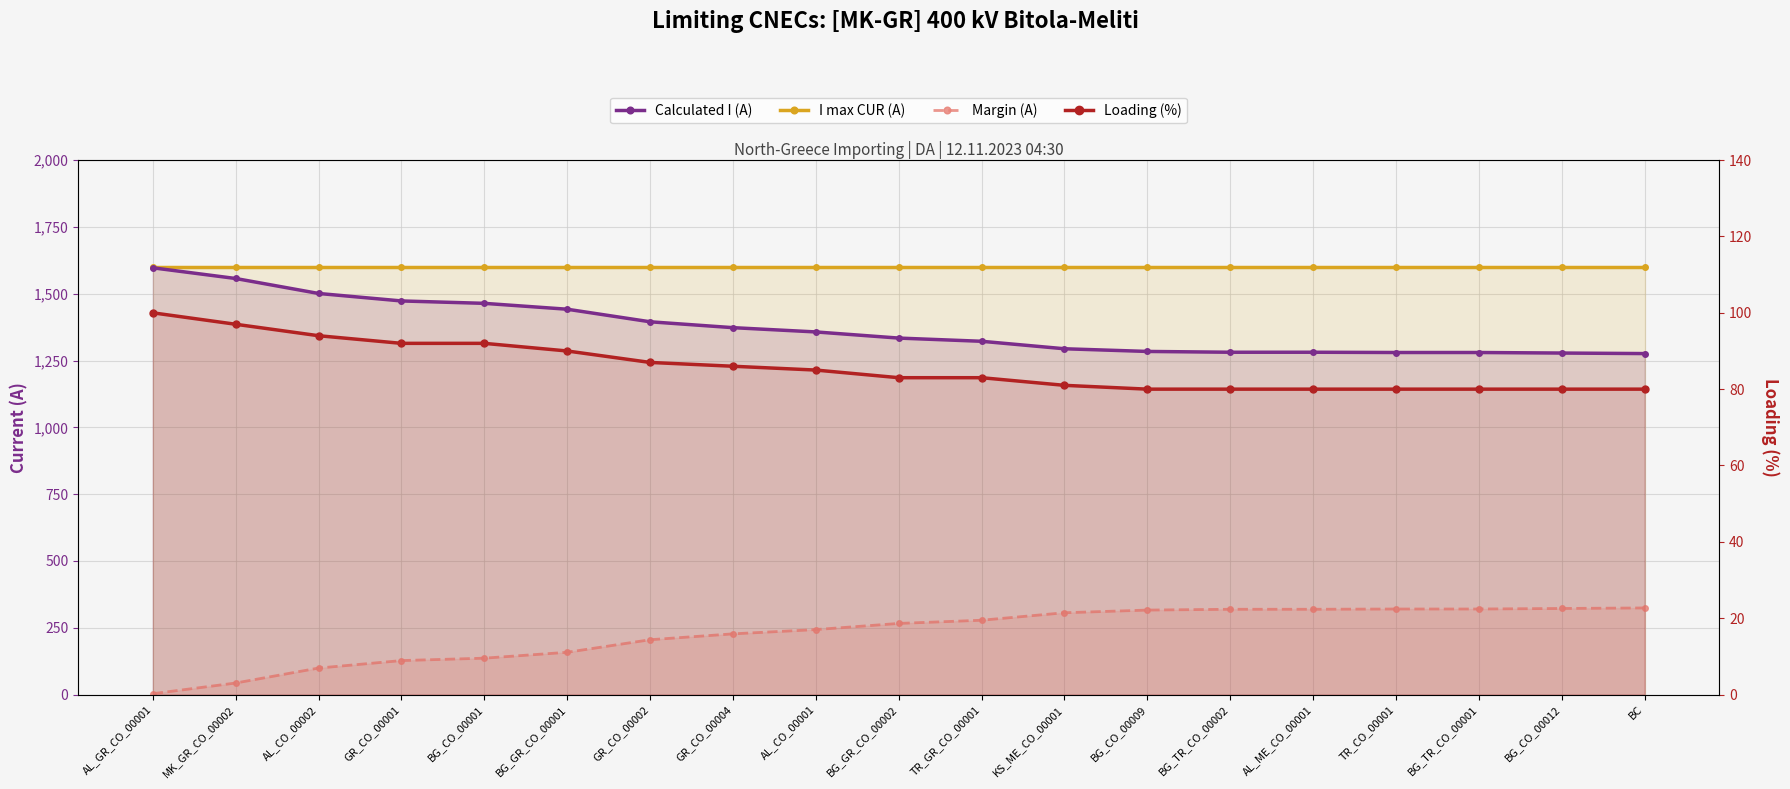

The value of I max CUR (A) at TR_GR_CO_00001 is 1600. True or false?

True